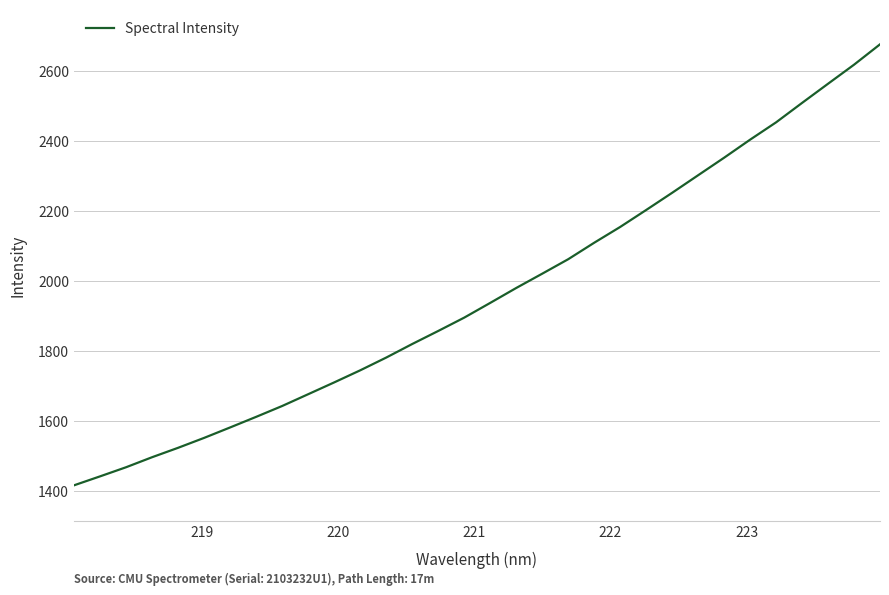

What is the greatest value displayed?

2675.5